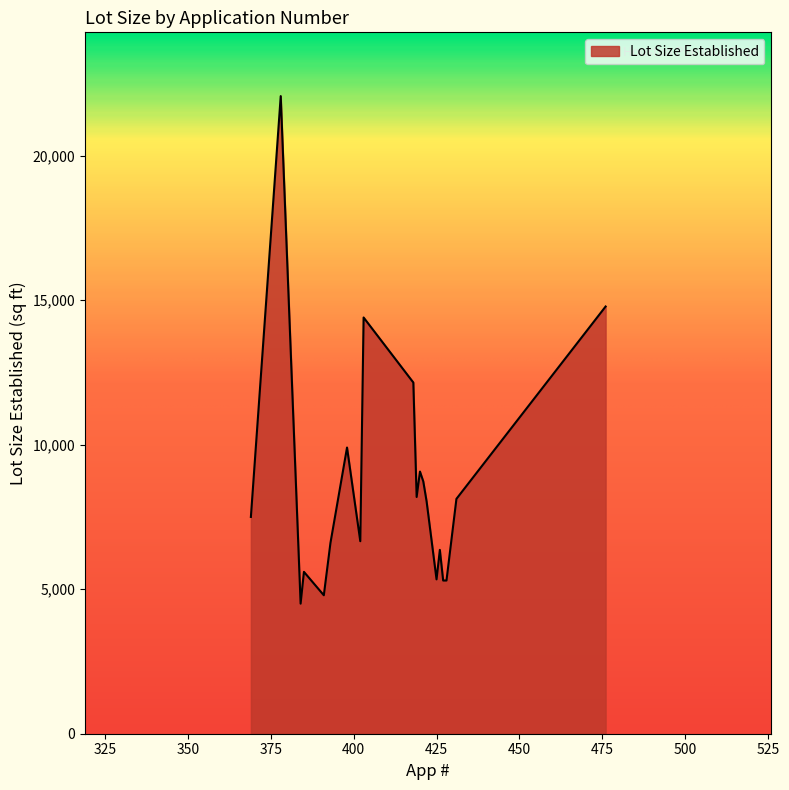

What is the smallest value displayed?

4500